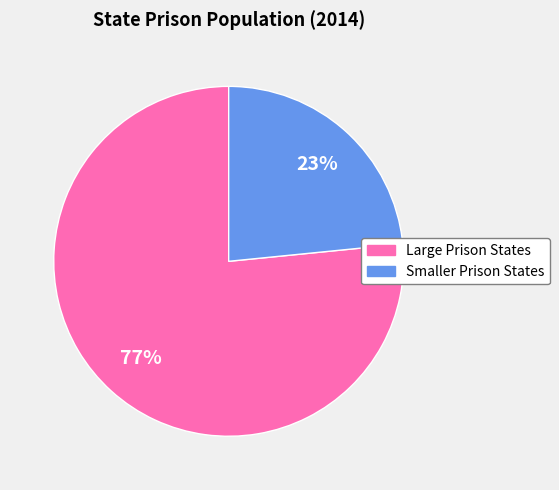

Is there a majority slice in this chart?

Yes